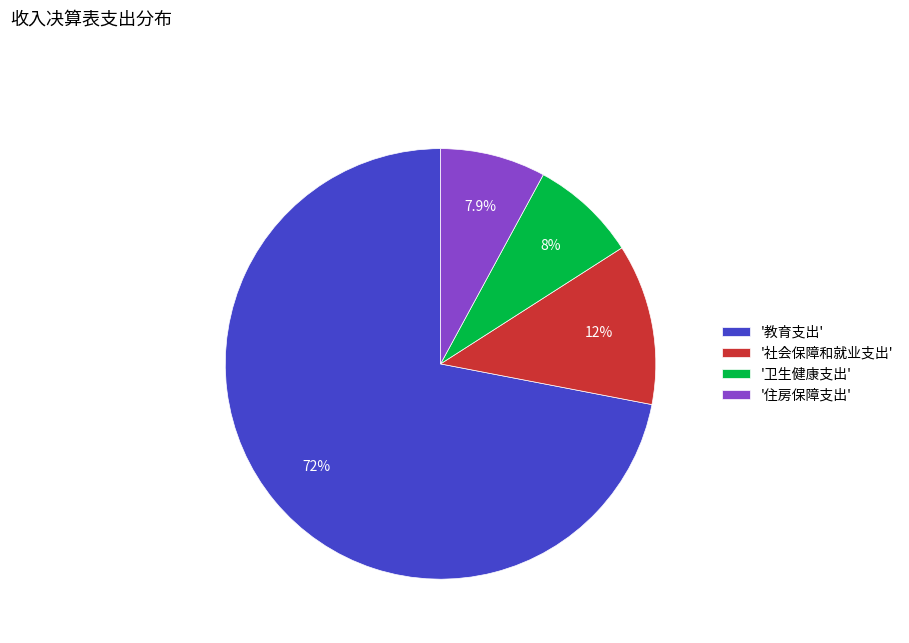

Is there a majority slice in this chart?

Yes